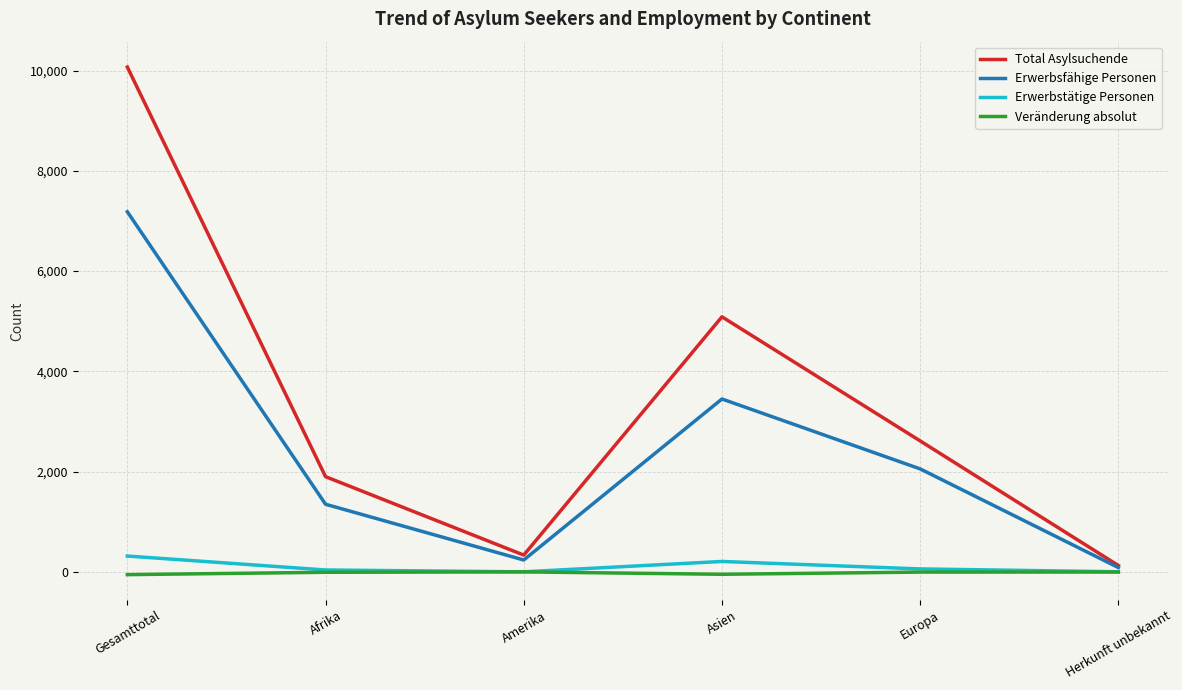

How many interior local peaks does the Erwerbsfähige Personen series have?

1